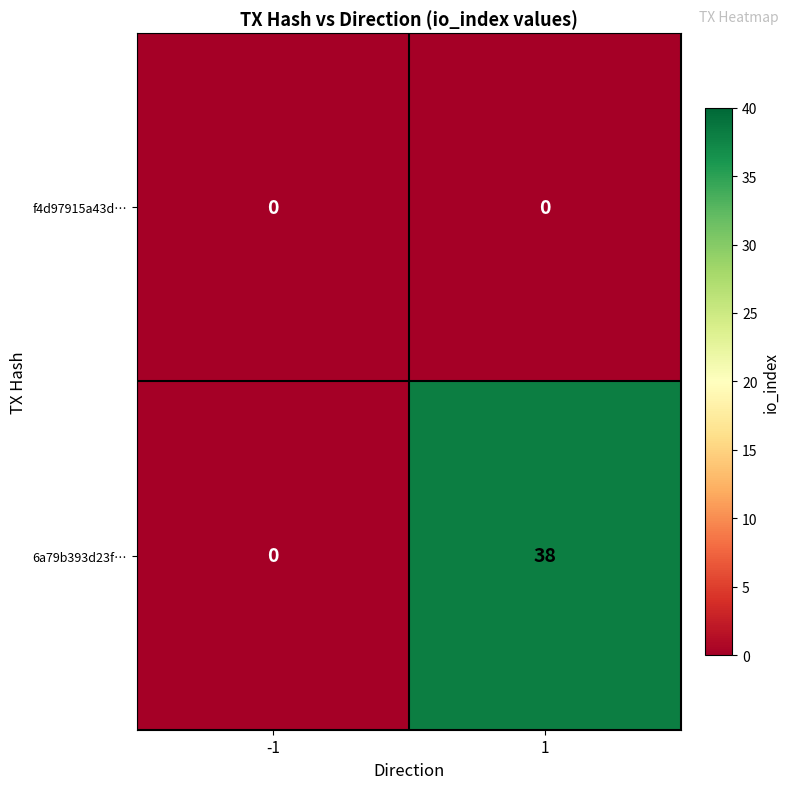

True or false: f4d97915a43d… has a value of 0 at -1.

True